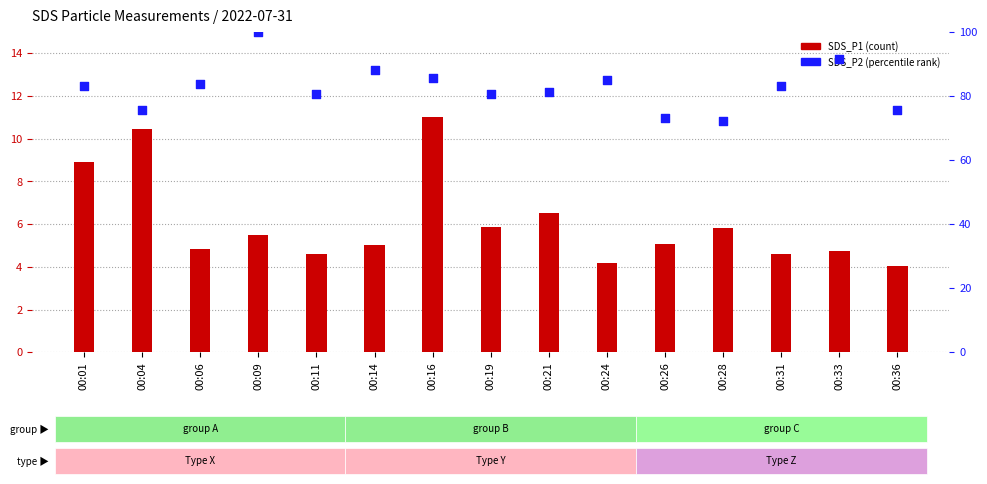

At which category is the sum across all series the highest?

00:09